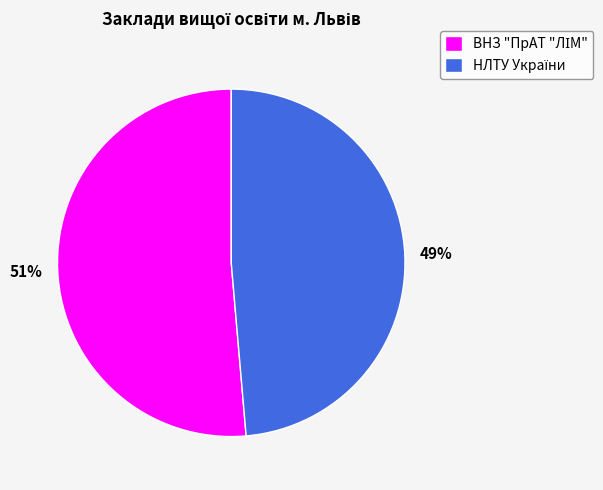

Does any single category account for the majority?

Yes